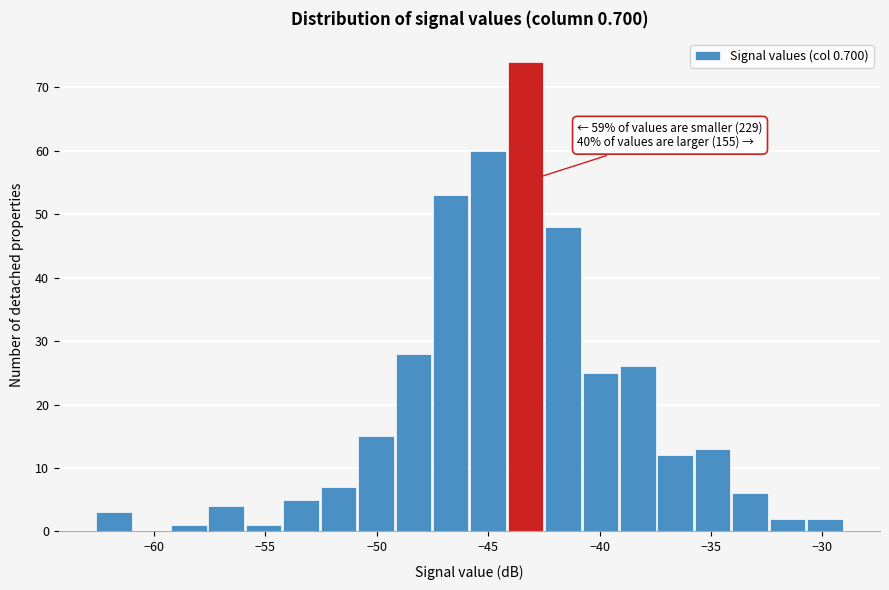

Read against the x-axis, roughly where is the centre of the tallest bar?

-43.5